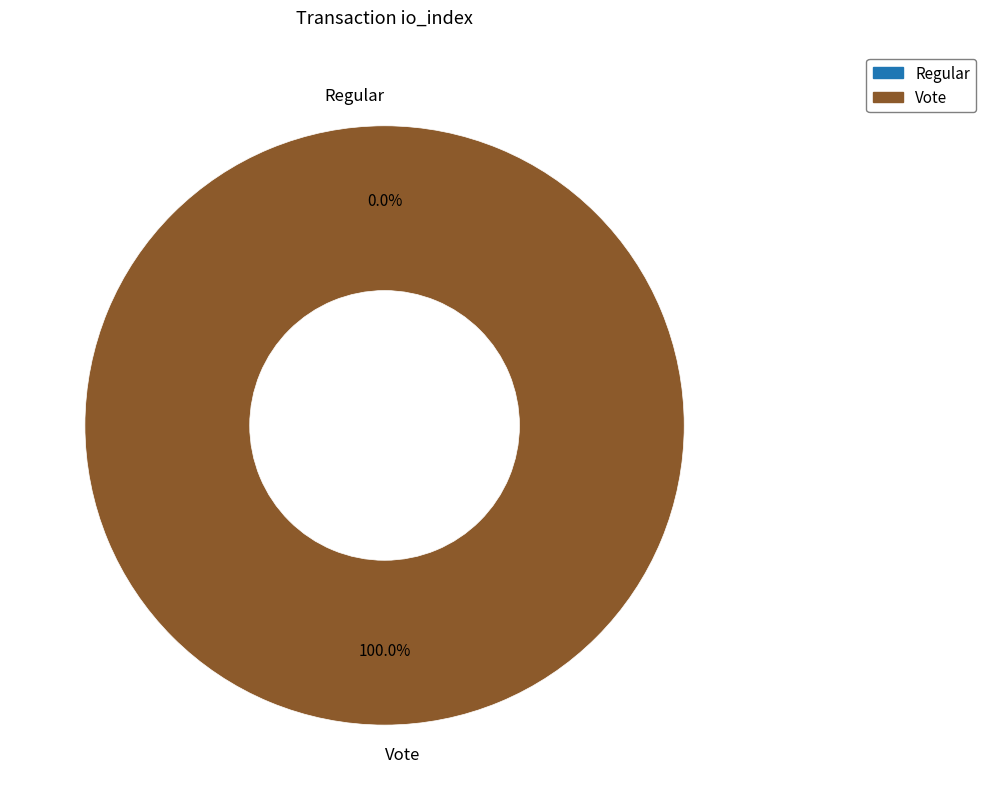

The Vote (io_index=2) slice represents 99% of the pie. True or false?

False